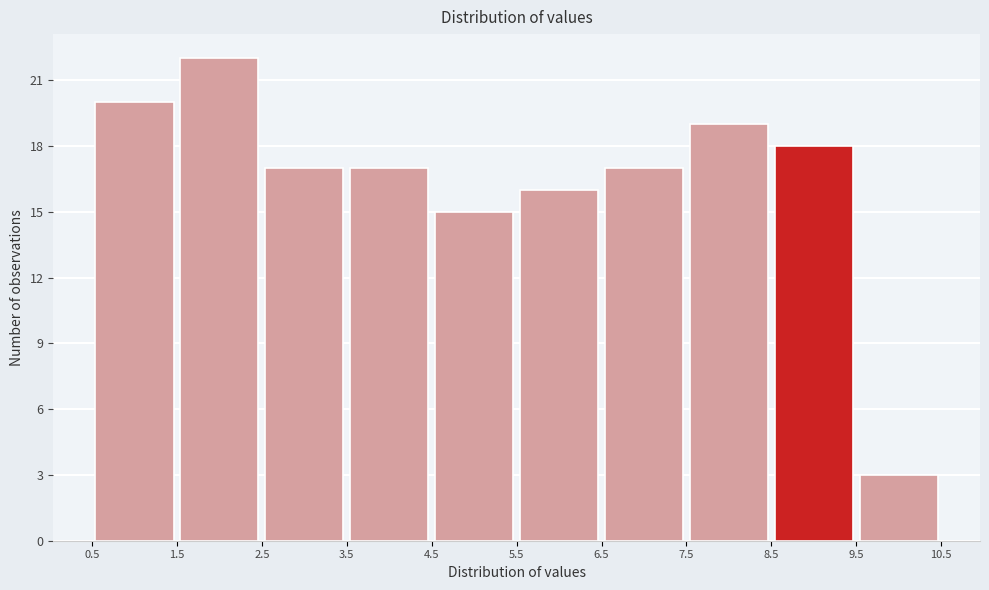

Reading left to right, transcribe this chart: for each bar, give the range it covers on the x-axis and its height. The values are not printed on the chart, so give them approximately, as read against the axis.

0.5 to 1.5: 20
1.5 to 2.5: 22
2.5 to 3.5: 17
3.5 to 4.5: 17
4.5 to 5.5: 15
5.5 to 6.5: 16
6.5 to 7.5: 17
7.5 to 8.5: 19
8.5 to 9.5: 18
9.5 to 10.5: 3